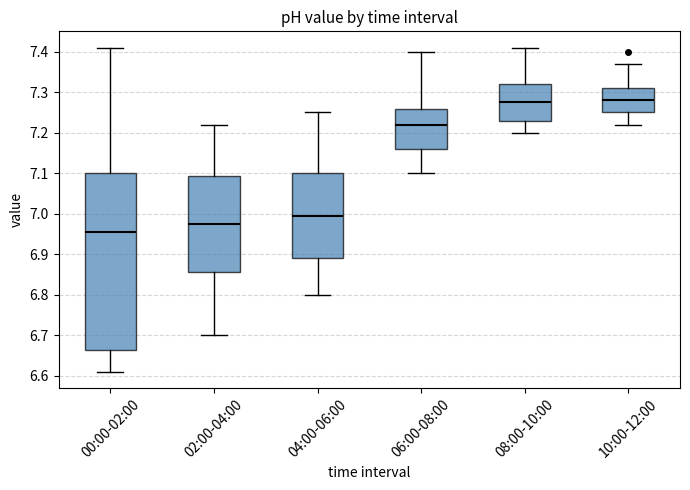

Where does the median line of the box for 06:00-08:00 sit on the y-axis? The values are not printed on the chart, so give them approximately, as read against the axis.

7.22